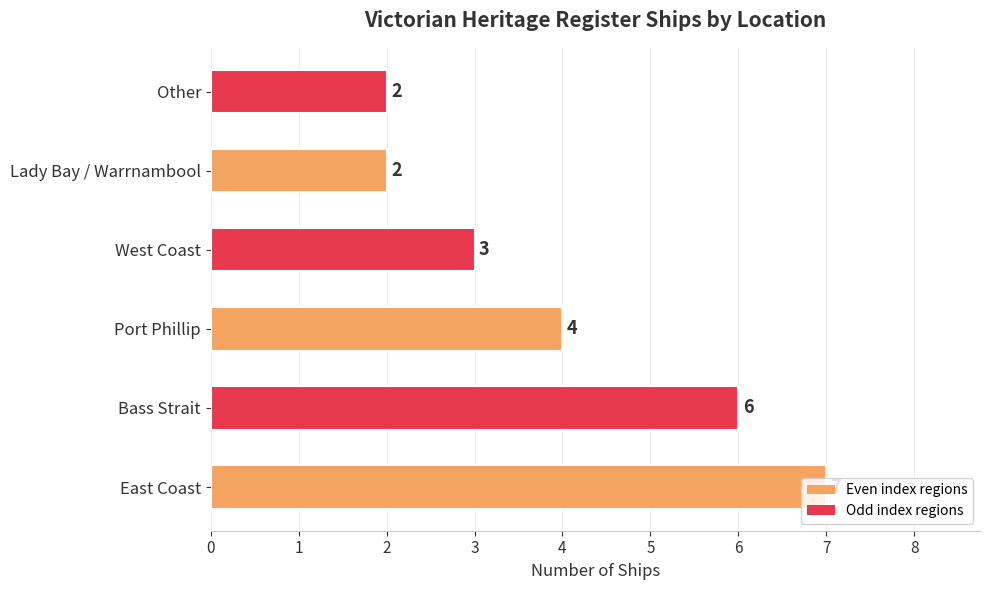

Count the number of categories in the chart.

6